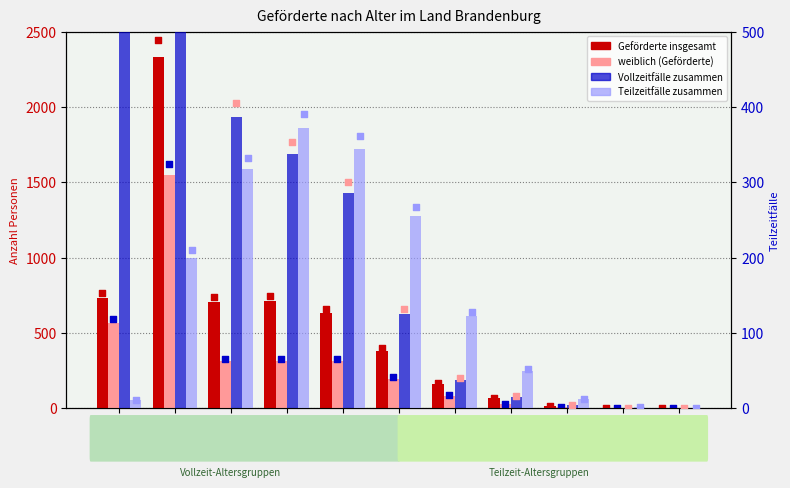

Which series has the largest total across all categories?

Geförderte insgesamt